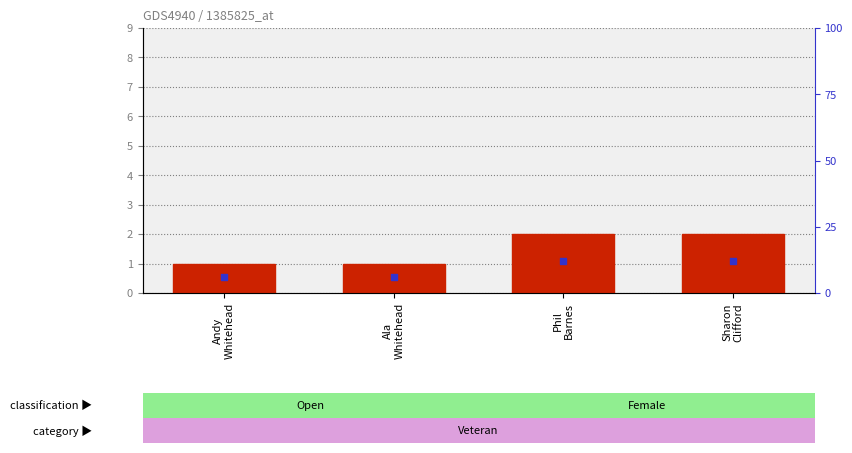

At which category is the sum across all series the highest?

Phil
Barnes